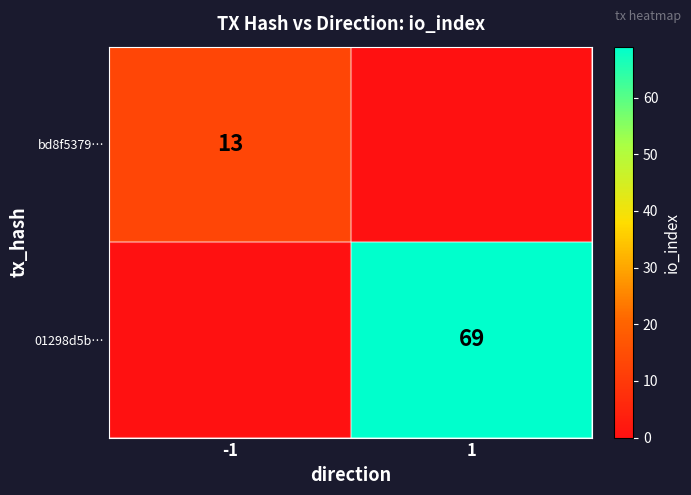

Which has a higher value, 1 or -1?

-1